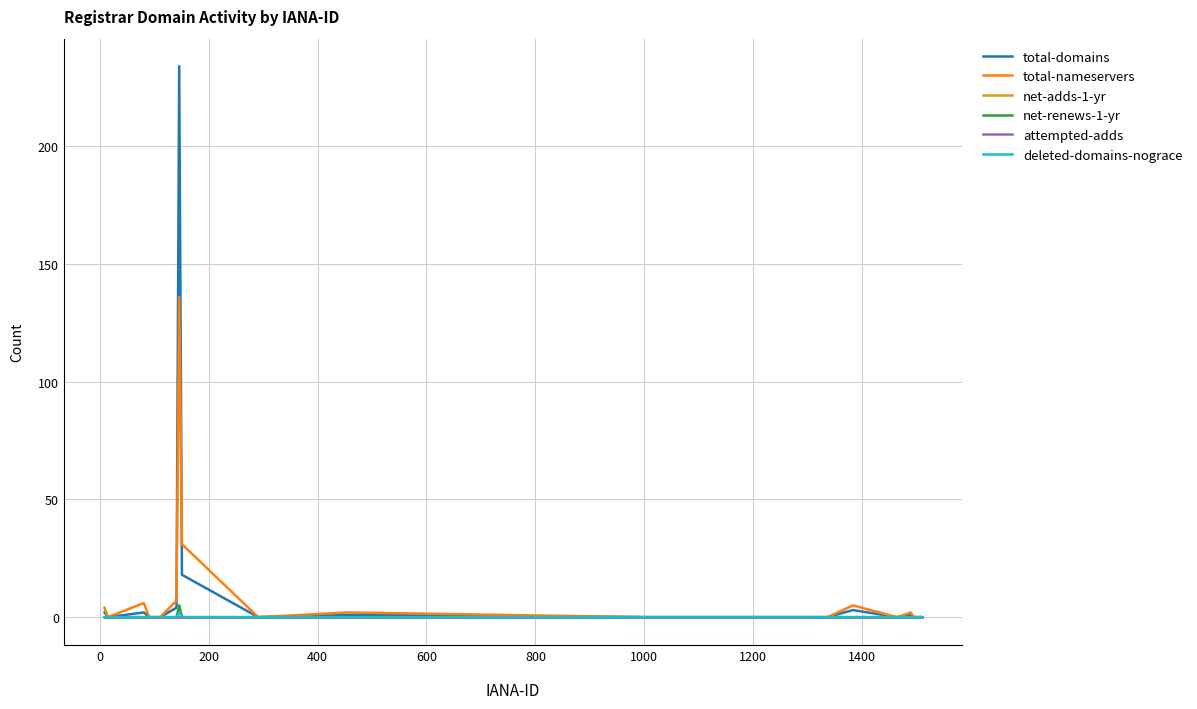

True or false: deleted-domains-nograce and net-renews-1-yr intersect in this chart.

False